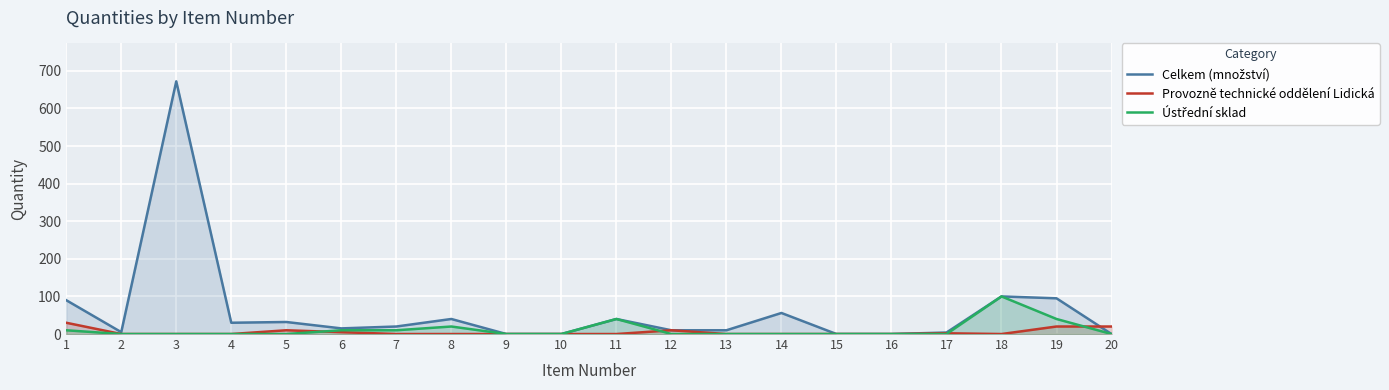

True or false: Celkem (množství) has a value of 90 at 1.

True